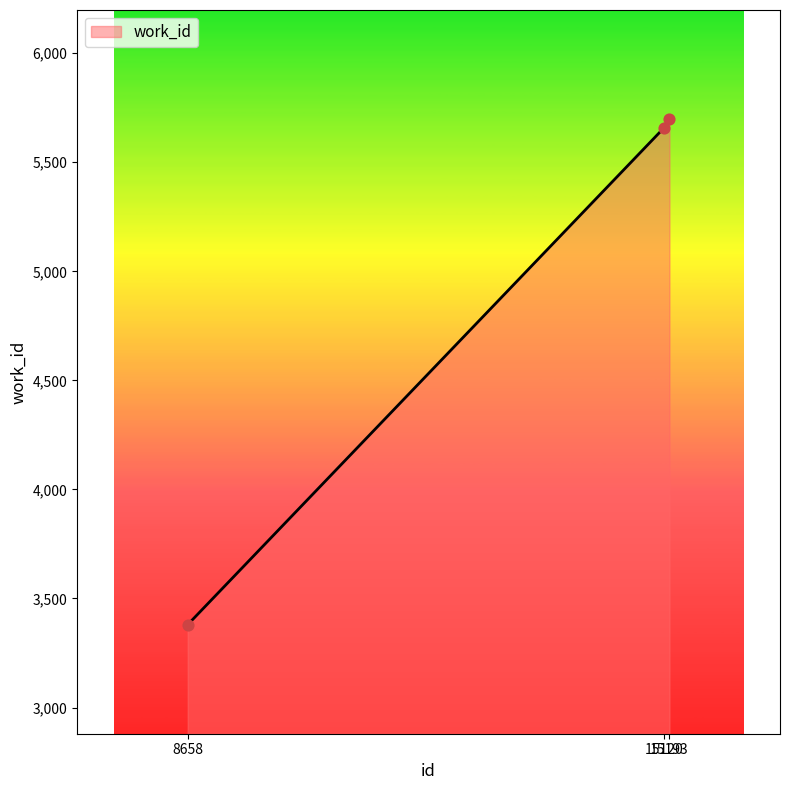

Approximately how many times larger is the value at 8658 compared to 15120?

0.6